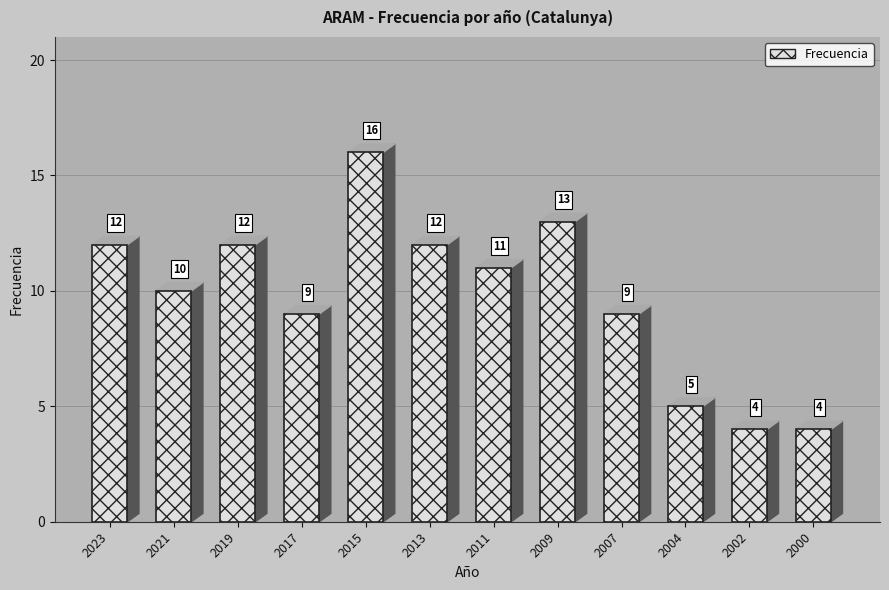

Which has a higher value, 2011 or 2009?

2009